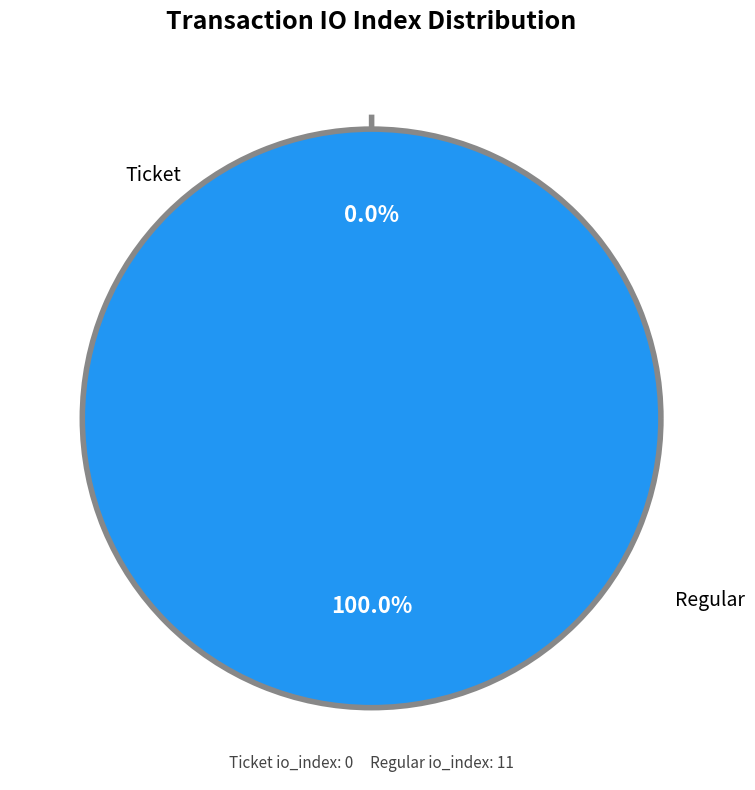

Count the number of slices in the pie.

2